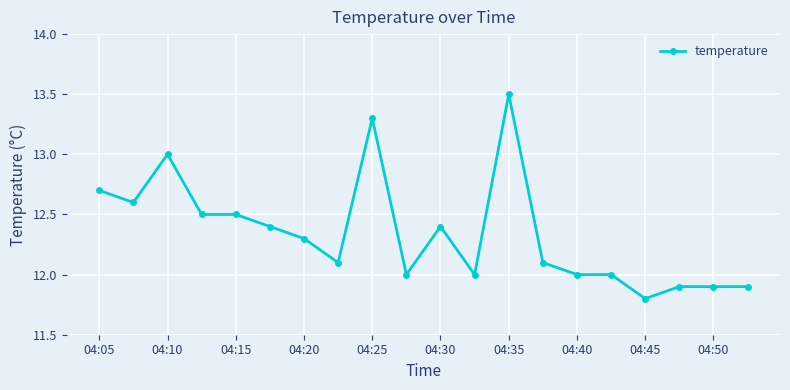

What is the average value?

12.3